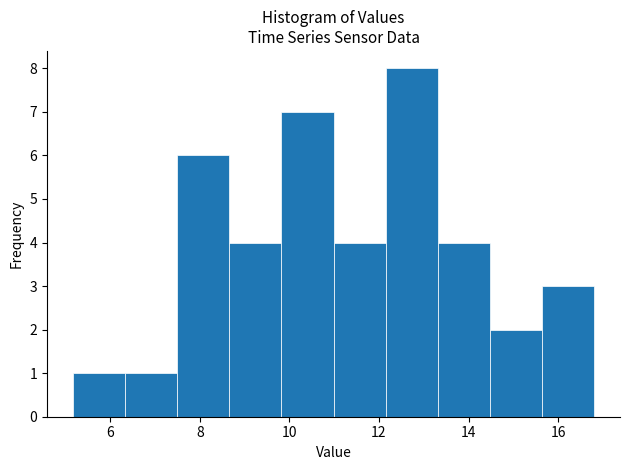

Reading left to right, list every bar in this chart as the range it spans on the x-axis followed by its height. Neither the bar edges nor the heights are printed on the chart, so give them approximately, as read against the axes.

5.2 to 6.4: 1
6.4 to 7.4: 1
7.4 to 8.6: 6
8.6 to 9.8: 4
9.8 to 11.0: 7
11.0 to 12.2: 4
12.2 to 13.4: 8
13.4 to 14.4: 4
14.4 to 15.6: 2
15.6 to 16.8: 3